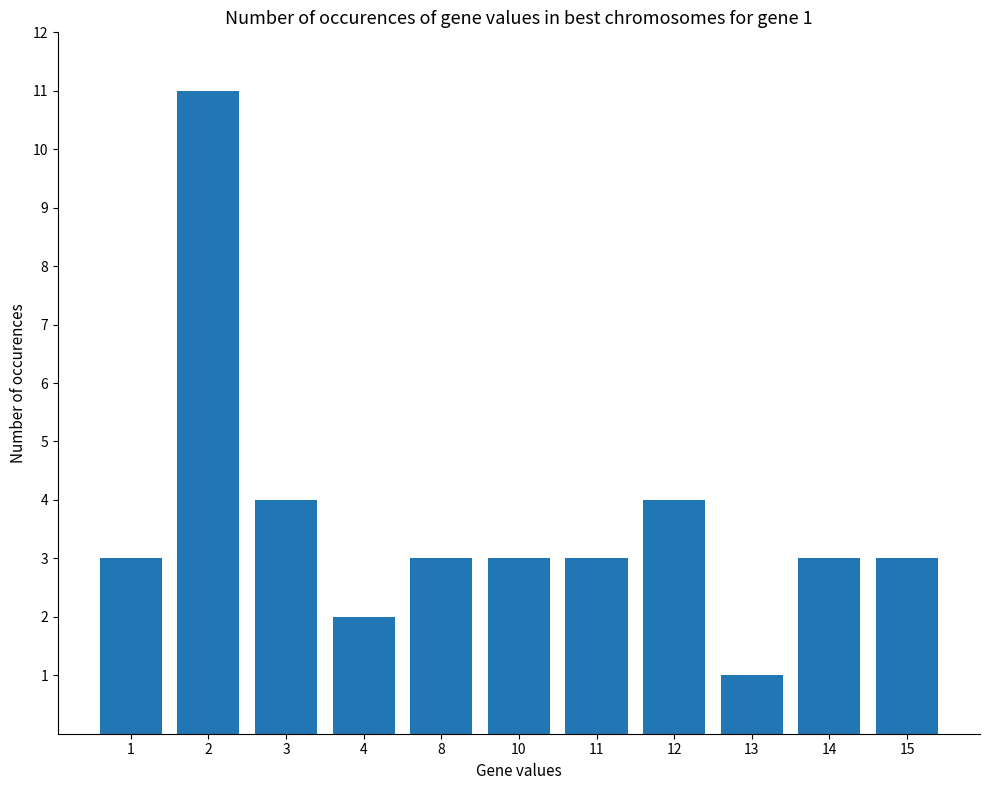

What is the sum of all values?

40